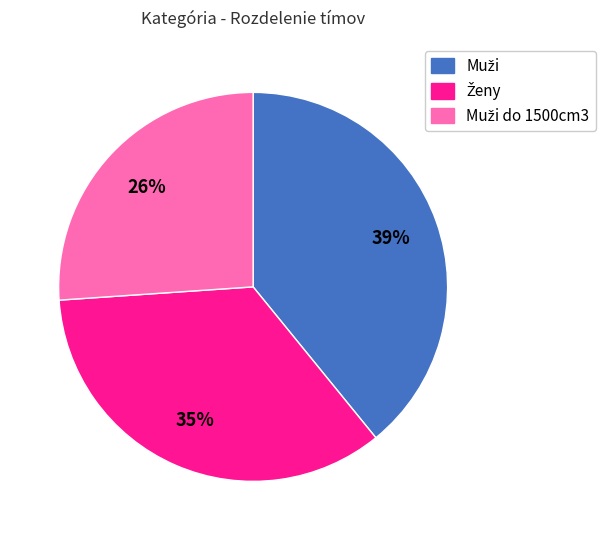

Is there a majority slice in this chart?

No